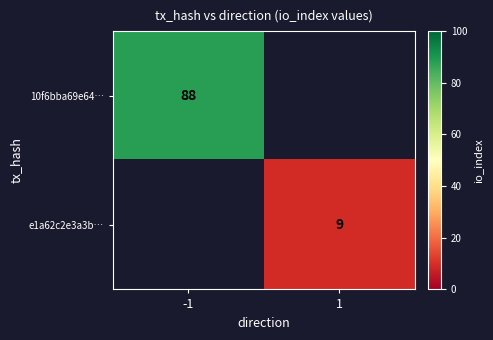

Is the value of e1a62c2e3a3b… at 1 greater than the value of 10f6bba69e64… at -1?

No